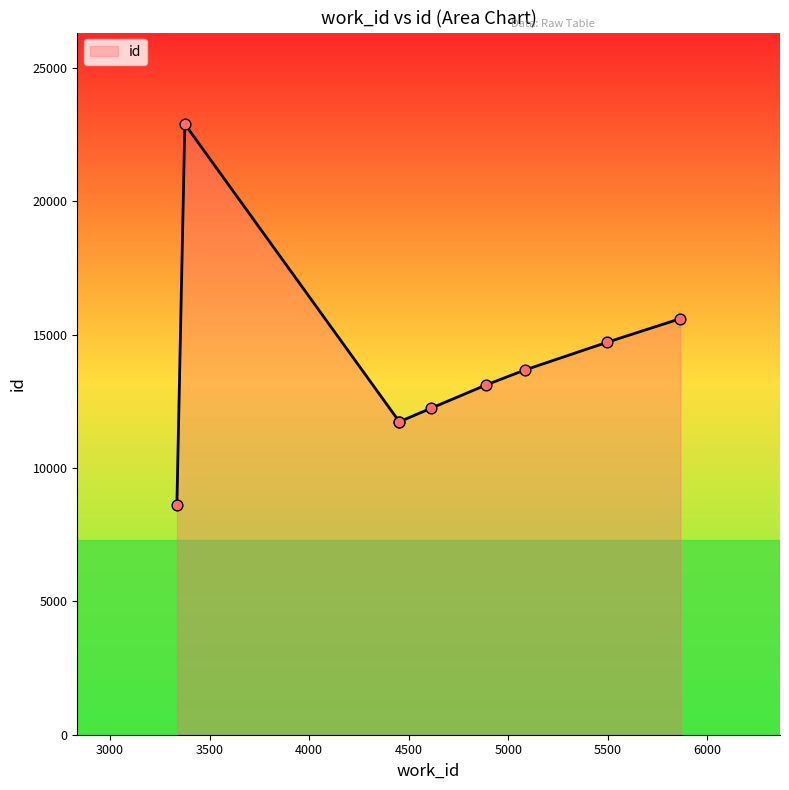

Which has a higher value, 5083 or 3336?

5083